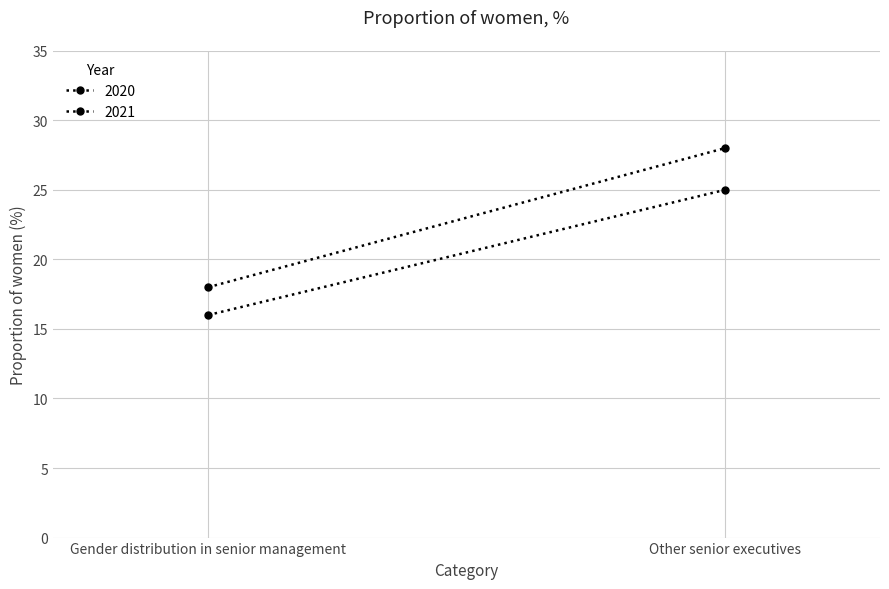

Rank the series by their maximum value, from lowest to highest.

2020, 2021